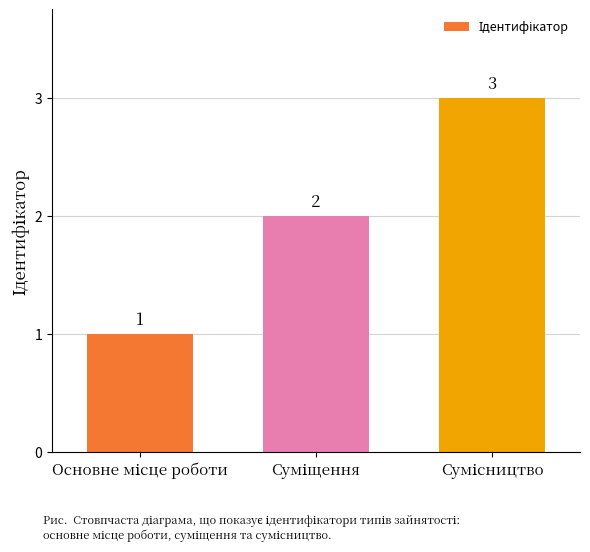

What is the minimum value shown in the chart?

1